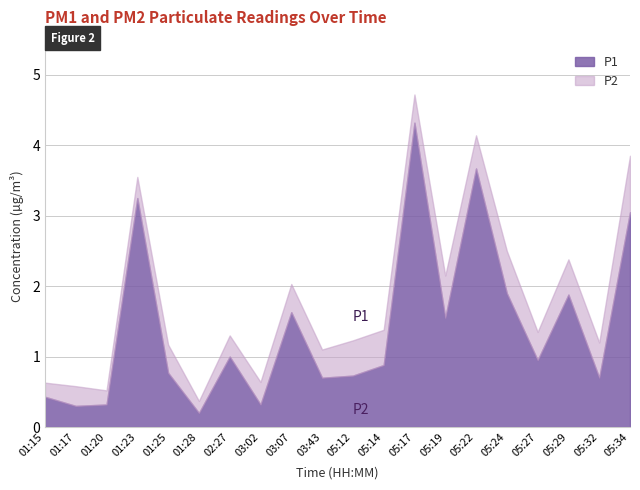

What is the approximate value of P2 at 02:27?

0.3